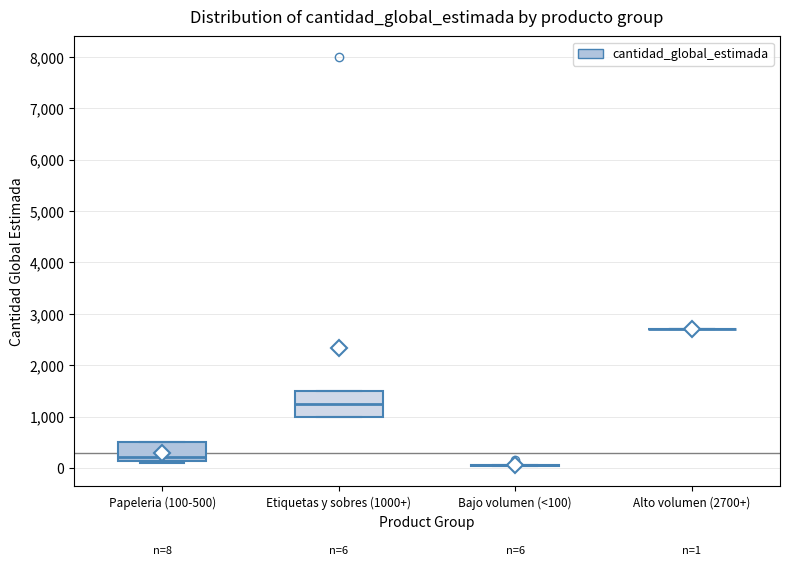

Comparing the boxes themselves (not the whiskers), which one is the tallest?

Etiquetas y sobres (1000+)